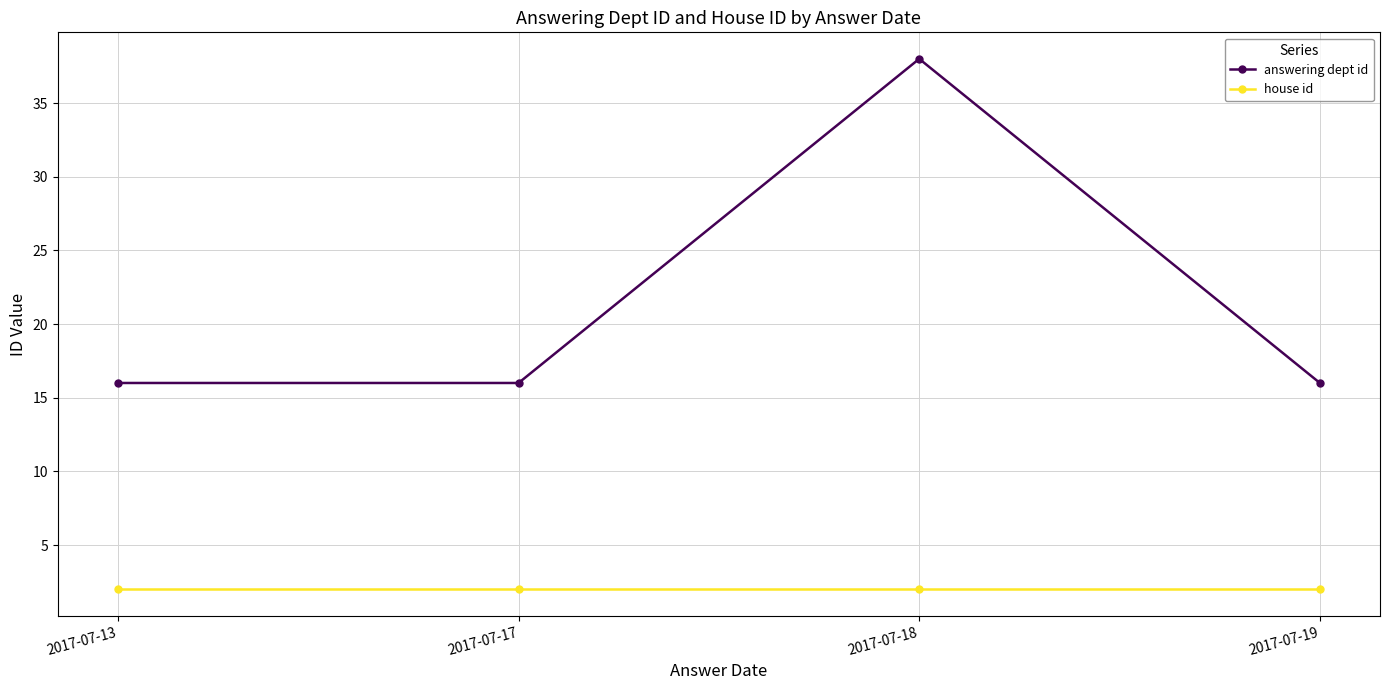

How many lines are shown in the chart?

2